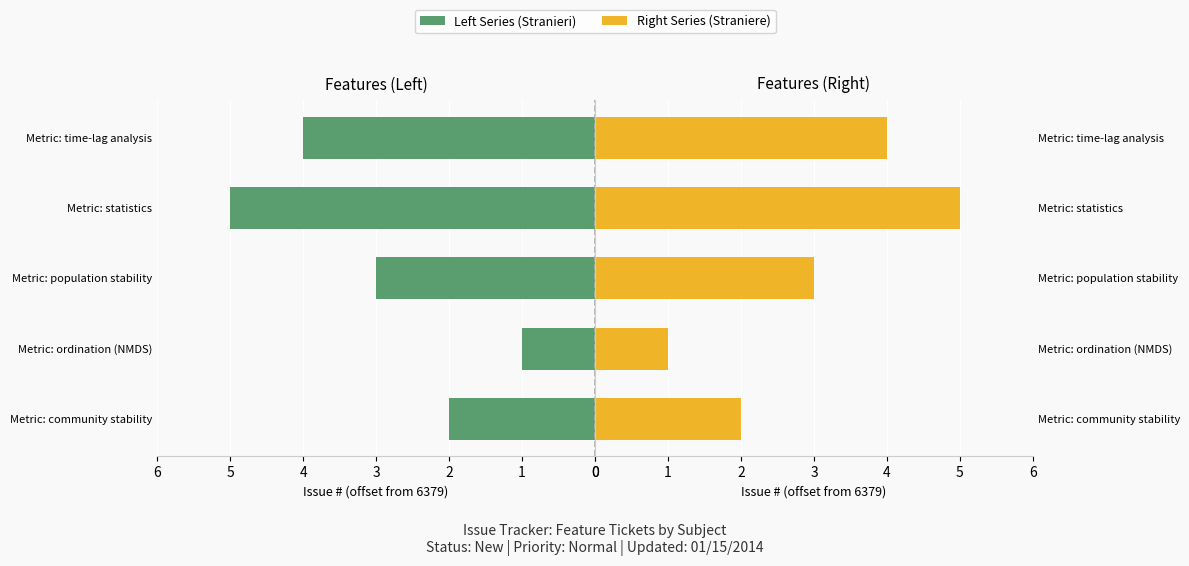

How many bars are there in each group?

2